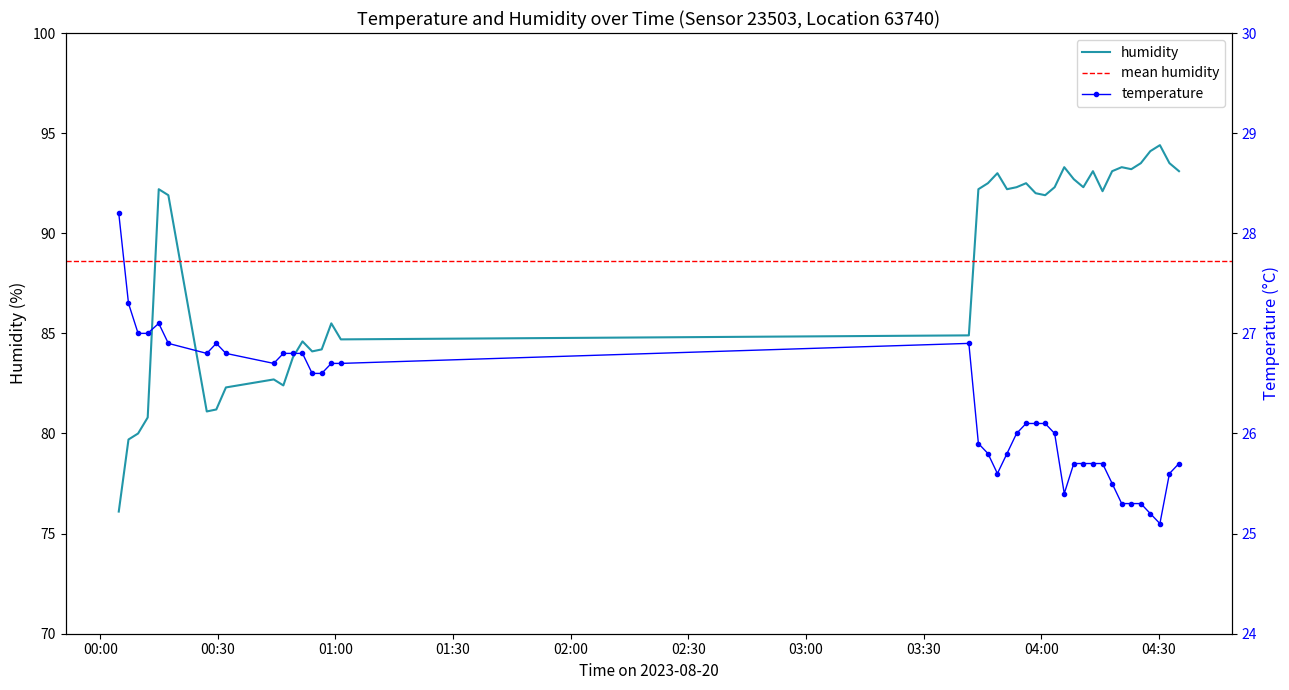

At which category is the sum across all series the highest?

2023-08-20T04:30:17